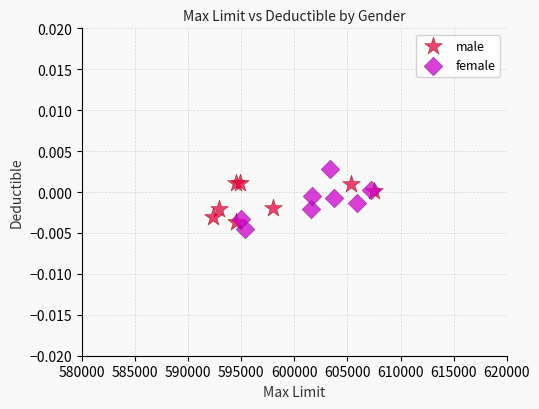

What are all the series names shown in the legend?

male, female